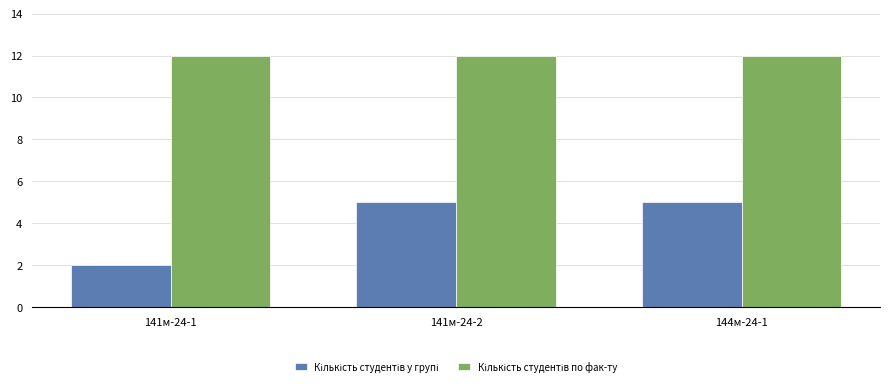

What is the greatest value displayed?

12